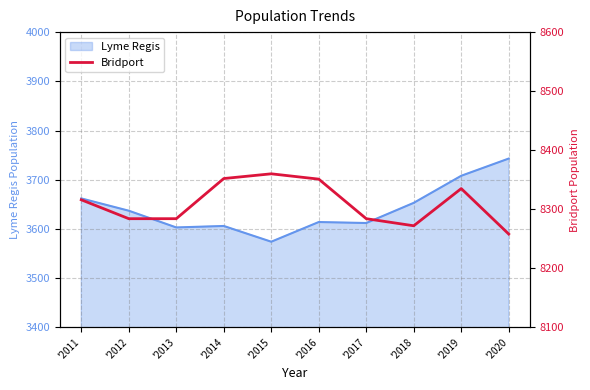

Does the chart display data point markers on the line(s)?

No